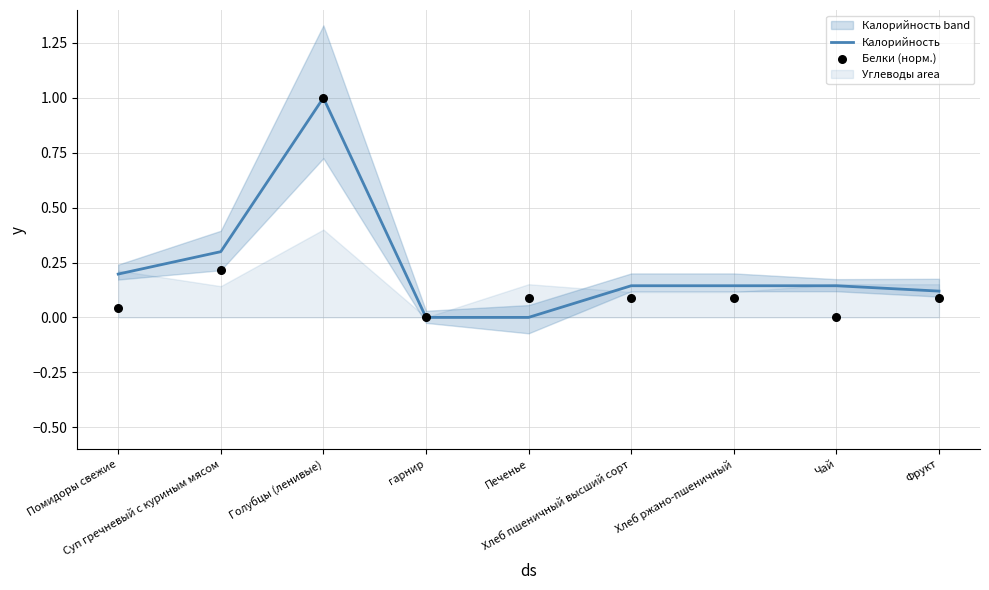

Which series has the largest Y range (max minus min)?

Калорийность